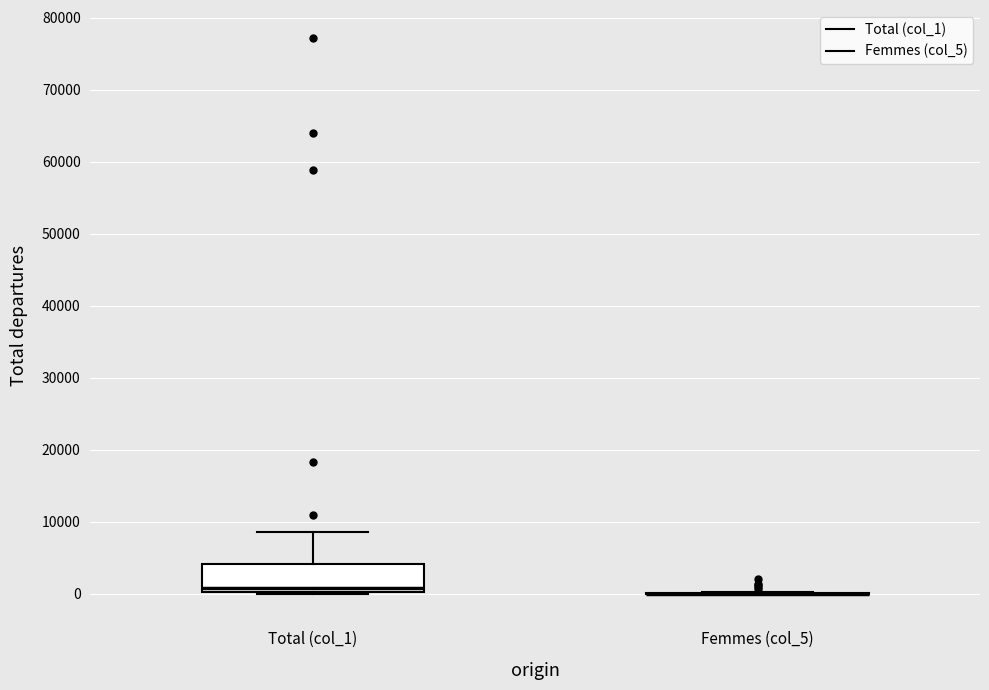

Reading left to right, transcribe this box plot: for each box, give where its median line is, the range the box spans, and where its two whiskers end, as read against the y-axis. The values are not printed on the chart, so give them approximately, as read against the axis.

Total (col_1): median 1000, box 0 to 4000, whiskers 0 to 9000
Femmes (col_5): box collapsed to a line at 0, whiskers 0 to 0